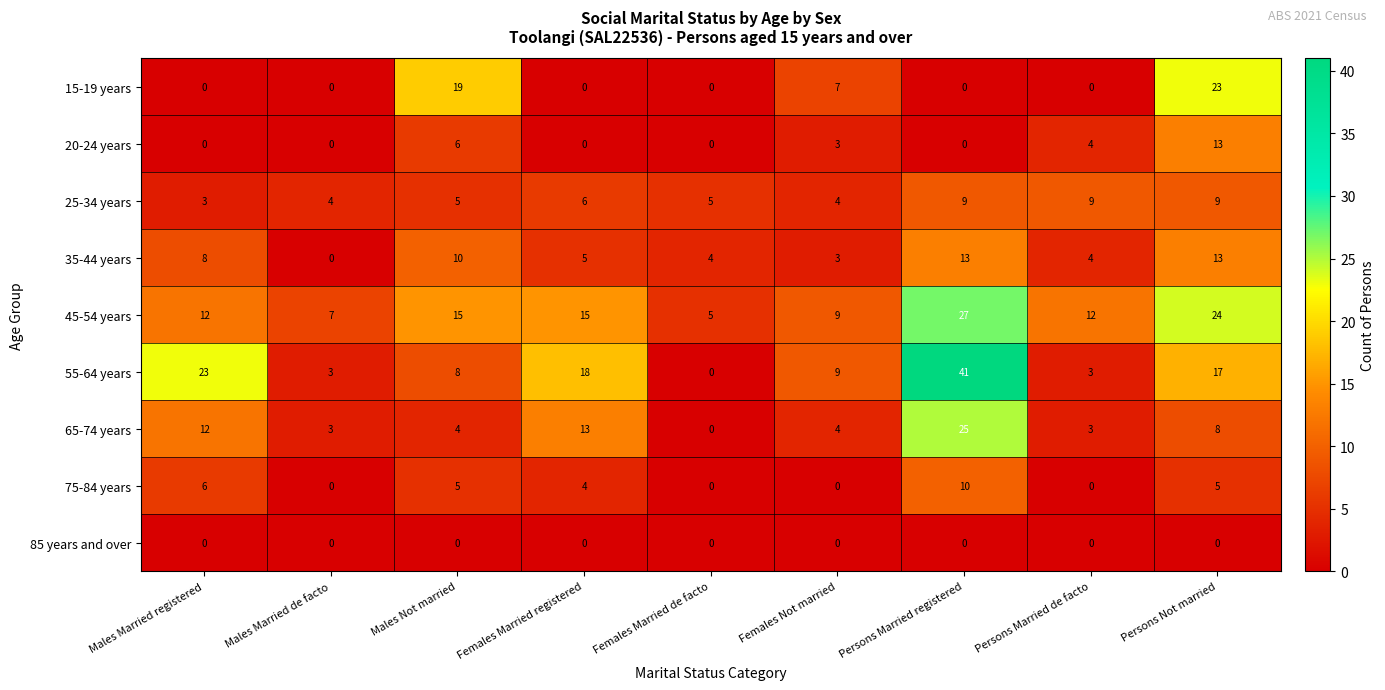

Is it true that 75-84 years equals 4 at Females Married registered?

True